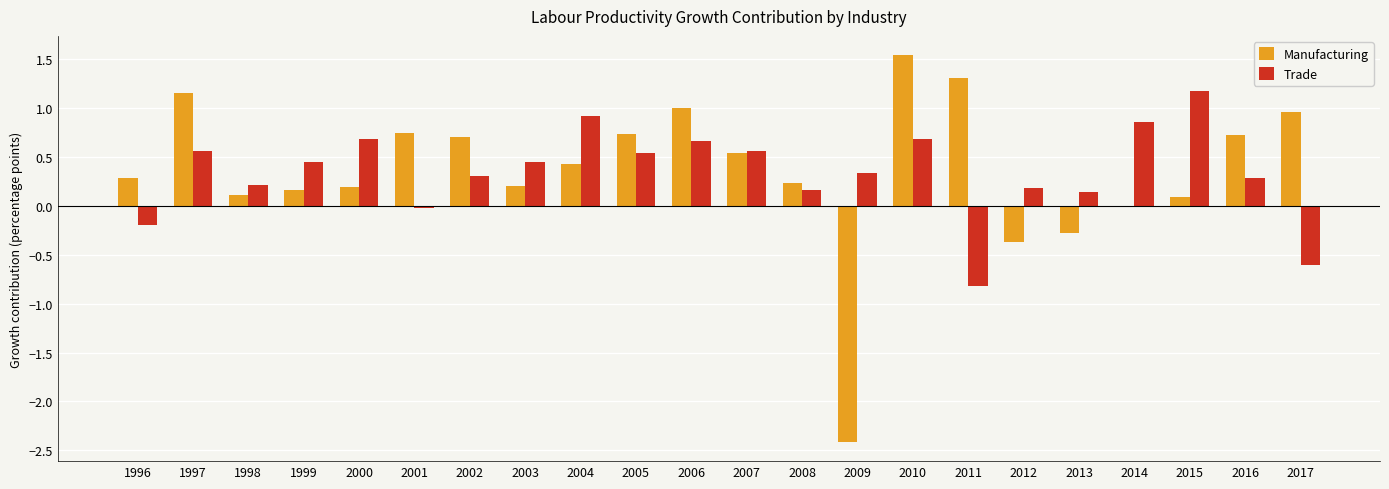

At which label does Manufacturing reach its peak?

2010